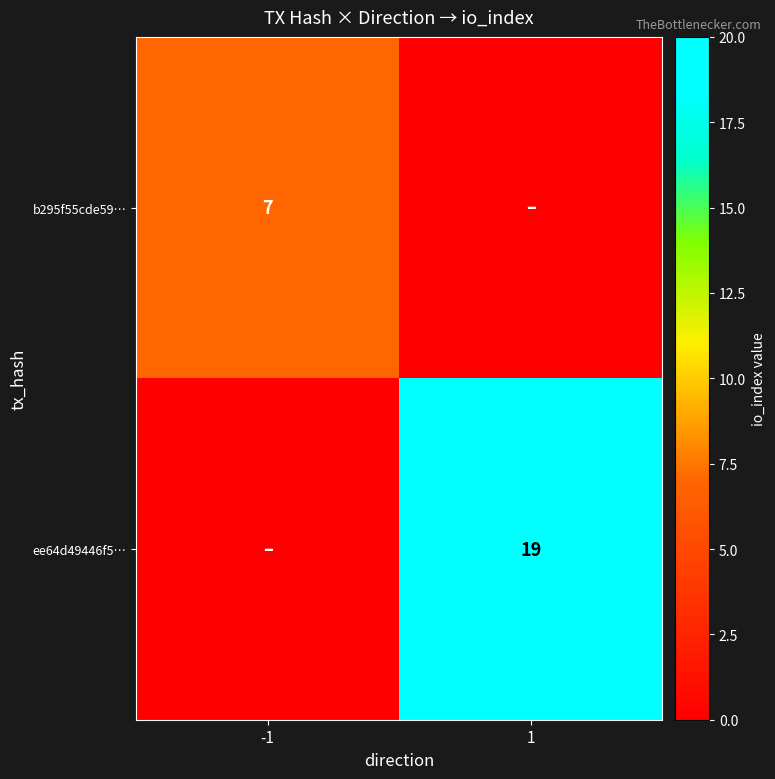

The ee64d49446f5… series shows 27 at 1. True or false?

False